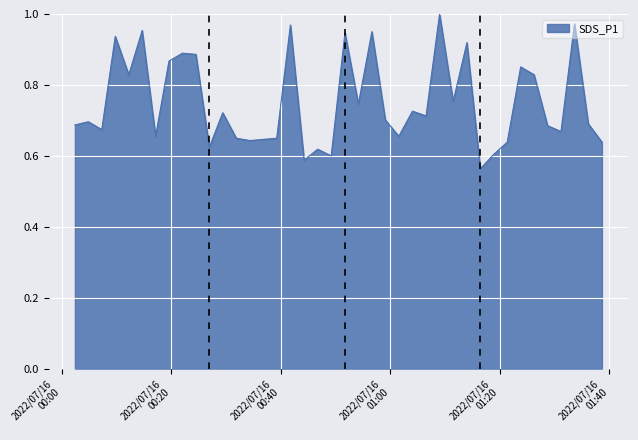

What is the difference between the maximum and minimum values?

0.4